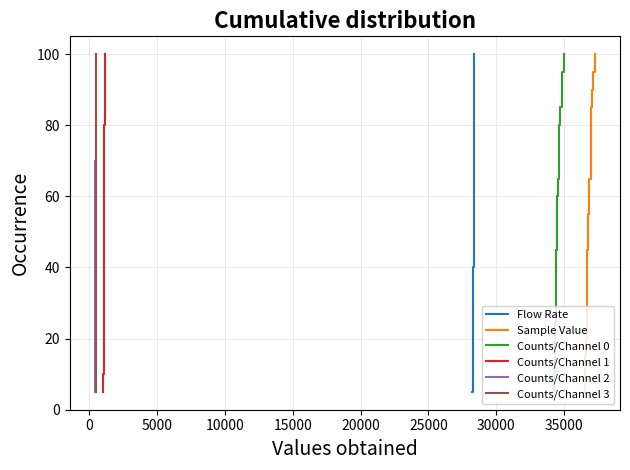

What is the value of the Sample Value point at the 14th from the left?

70.0